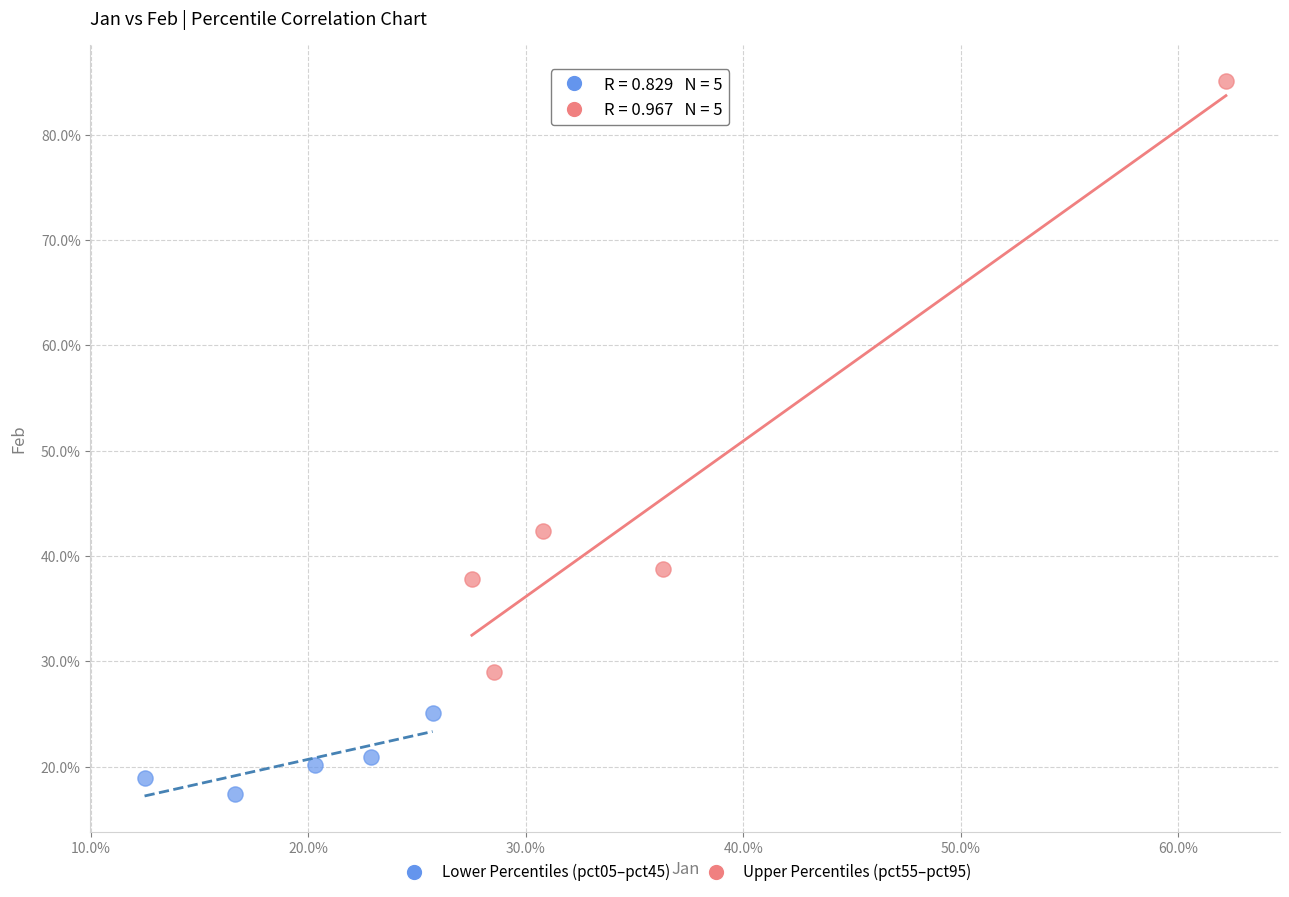

Which series reaches the maximum Y coordinate?

Upper Percentiles (pct55–pct95)